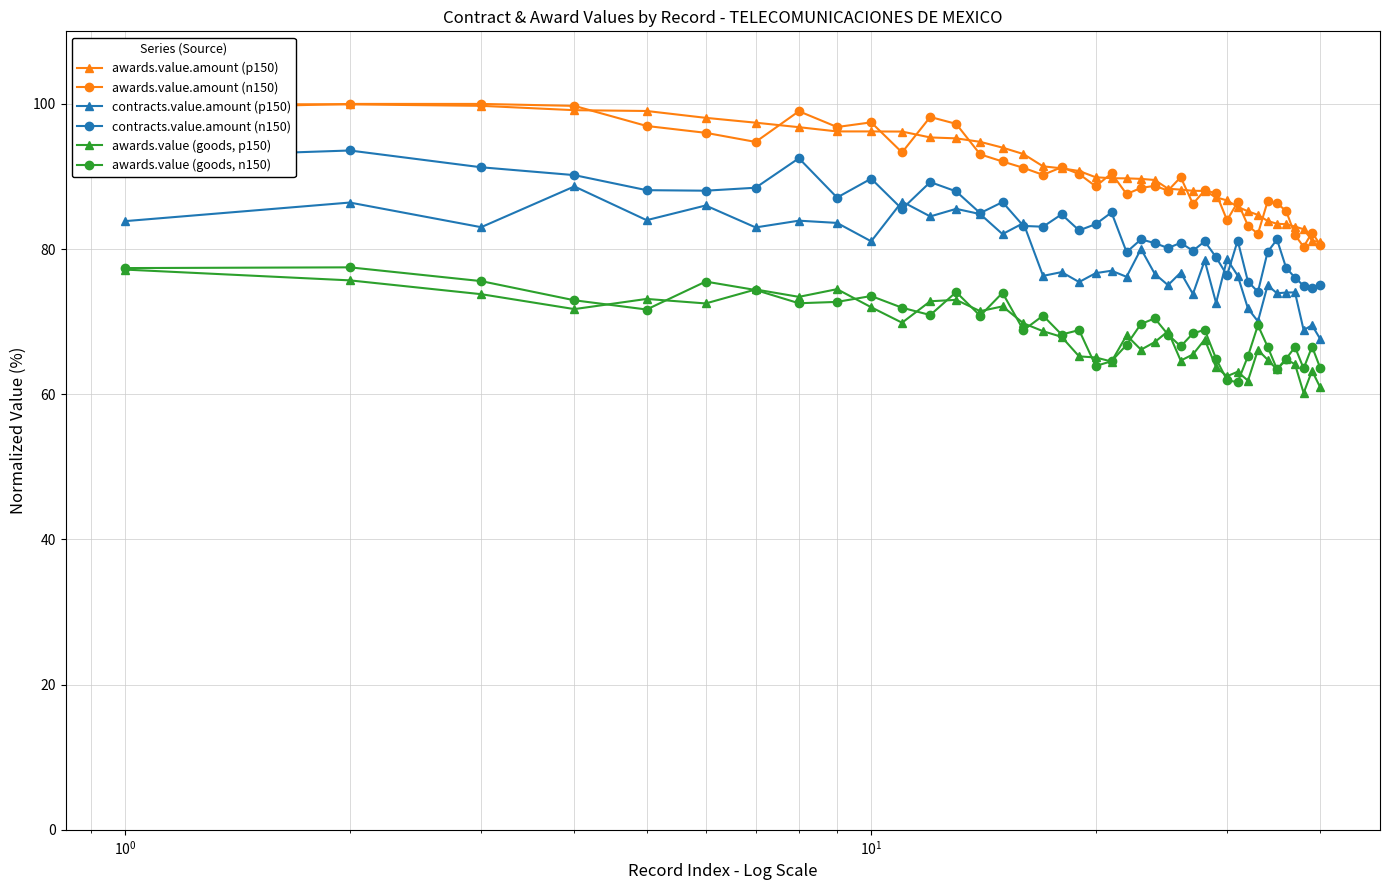

How many categories are shown in the chart?

40